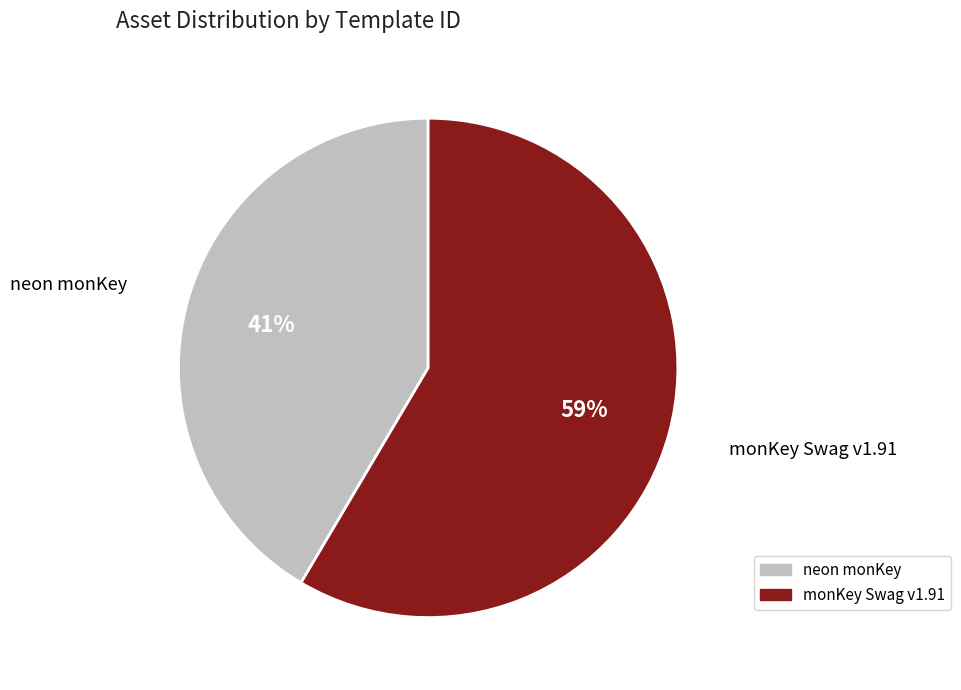

Is there a majority slice in this chart?

Yes